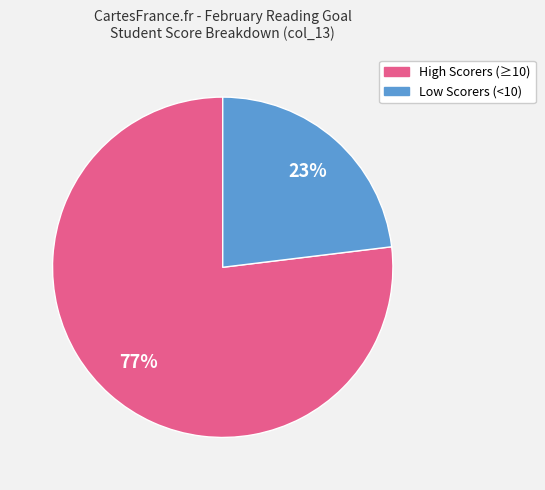

To the nearest percent, what is the difference between the largest and smallest slice percentages?

54%